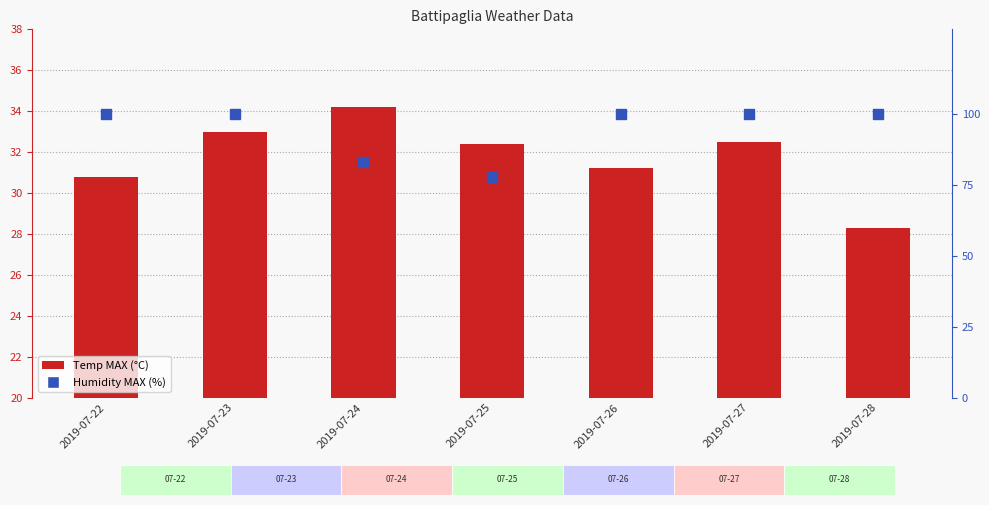

Where is Temp MAX (°C) nearest to the value 31?

2019-07-22